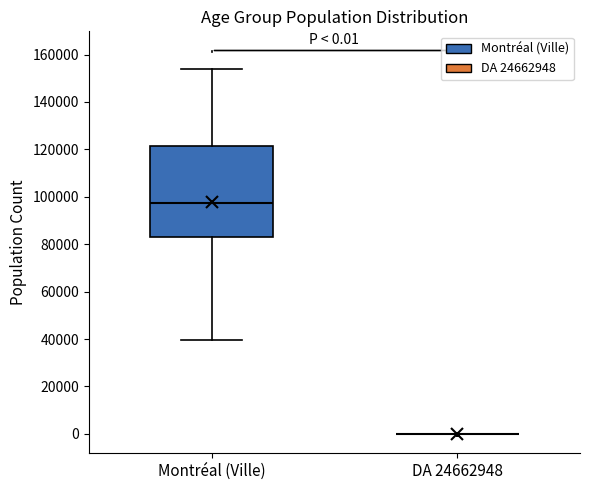

Which box is the tallest, from its lower edge to its upper edge?

Montréal (Ville)